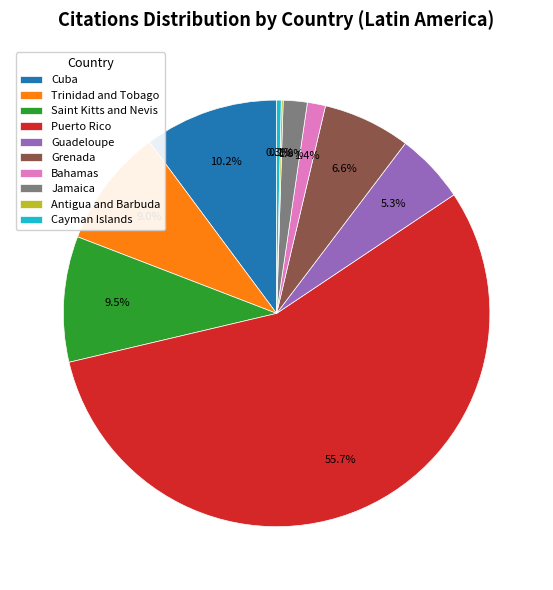

Does any single category account for the majority?

Yes